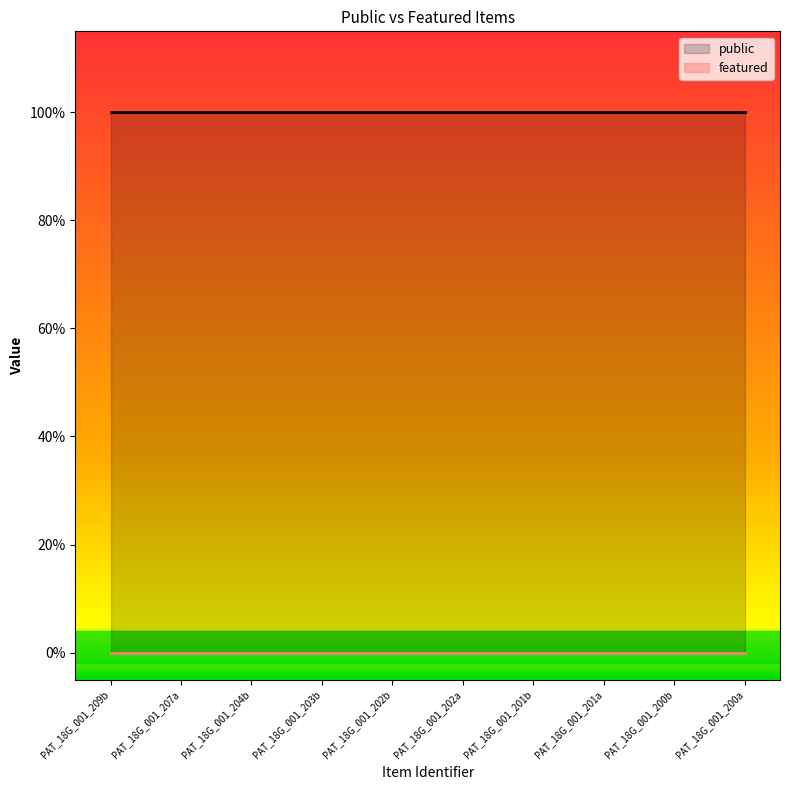

Which series changed the most between PAT_18G_001_204b and PAT_18G_001_200a?

public